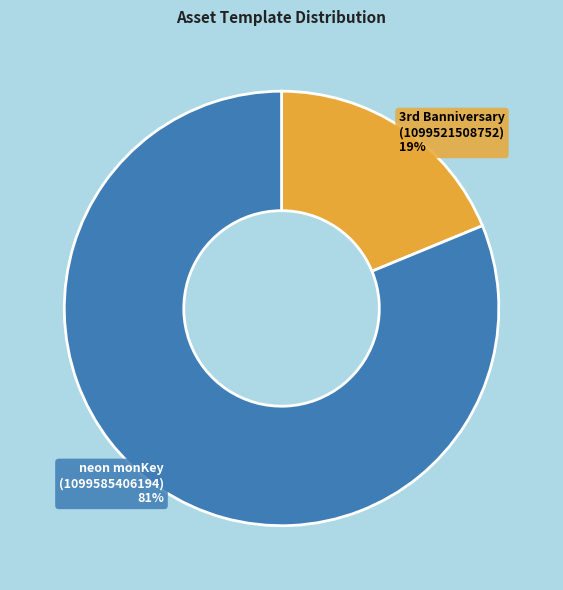

The neon monKey (1099585406194) slice represents 81% of the pie. True or false?

True